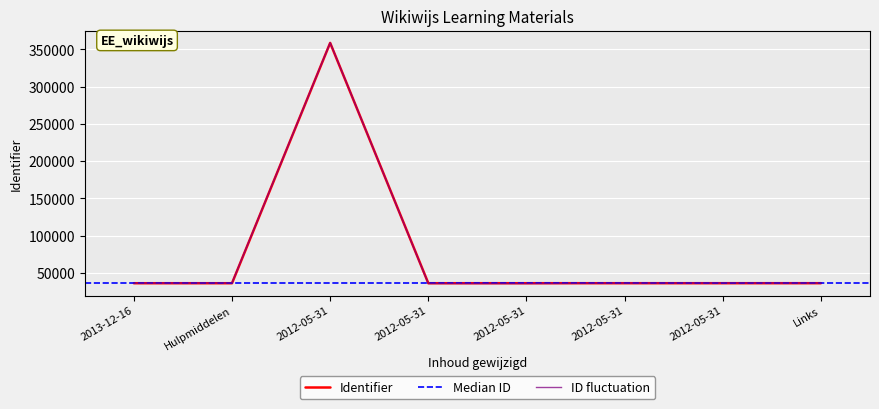

Read the value at Hulpmiddelen.

35980